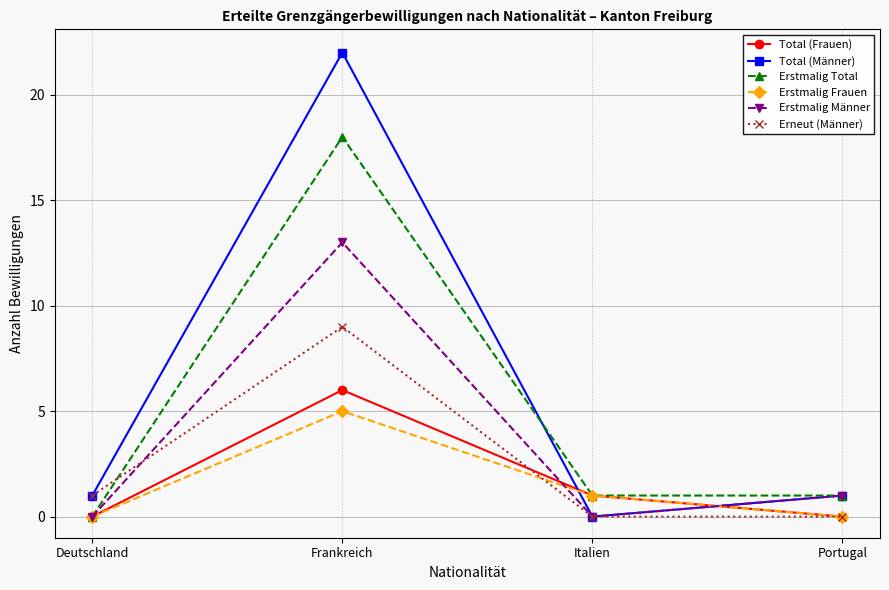

Count the number of categories in the chart.

4